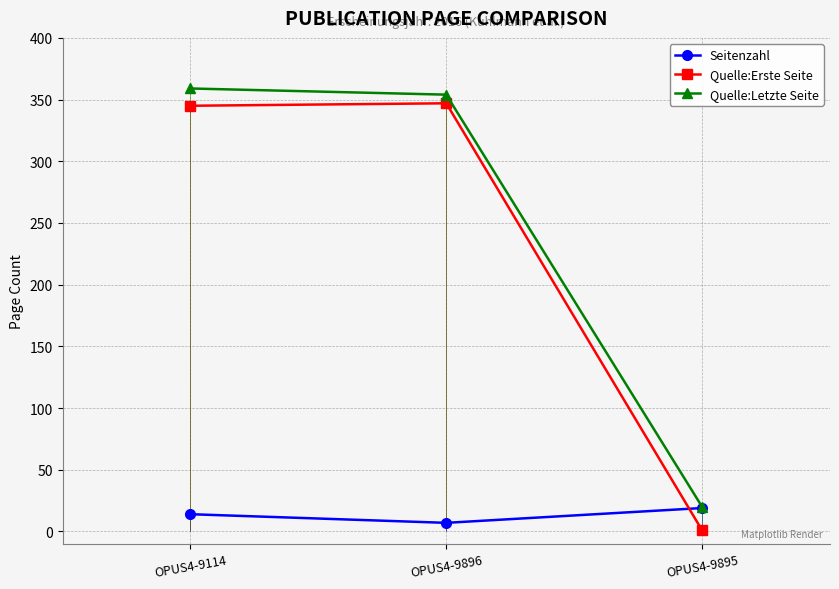

What is the average value of the Quelle:Erste Seite series?

231